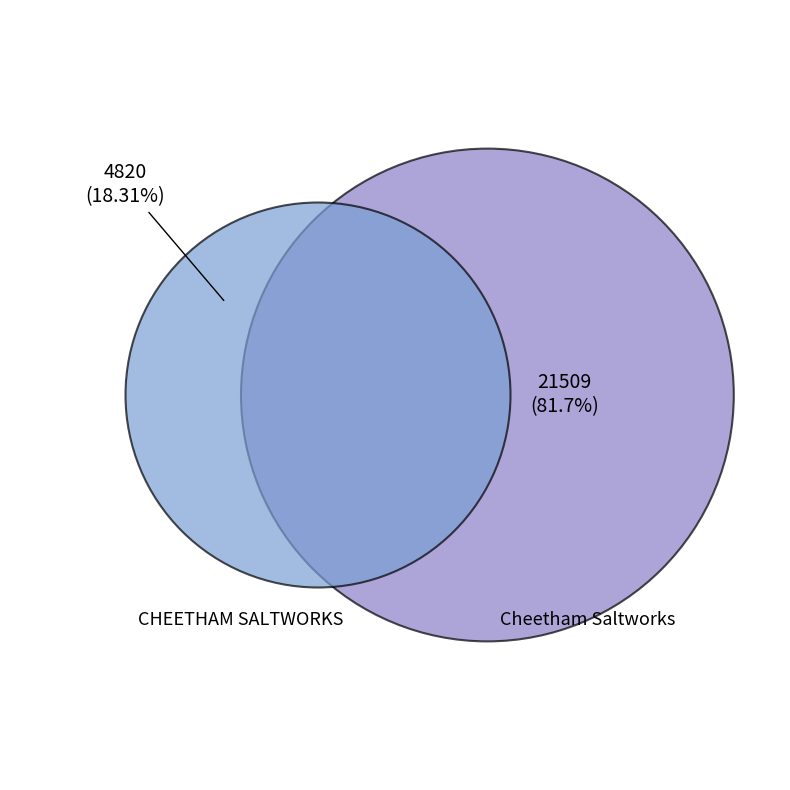

Is there a majority slice in this chart?

Yes